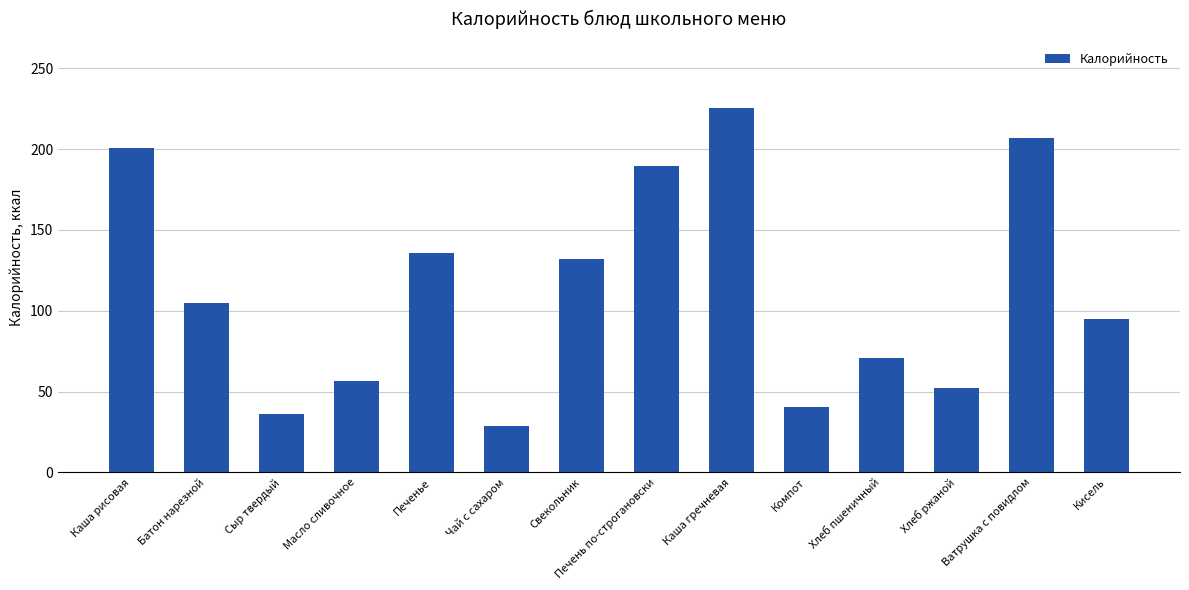

What is the difference between the values at Сыр твердый and Кисель?

58.6